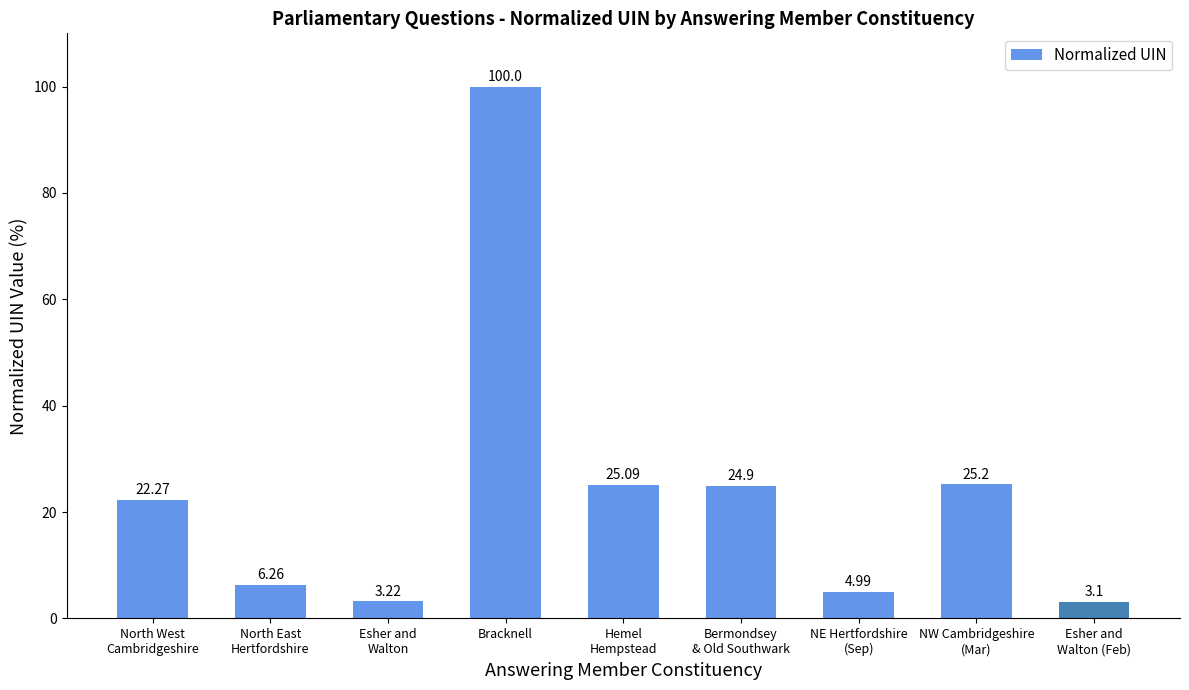

What is the label of the 6th bar from the right?

Bracknell